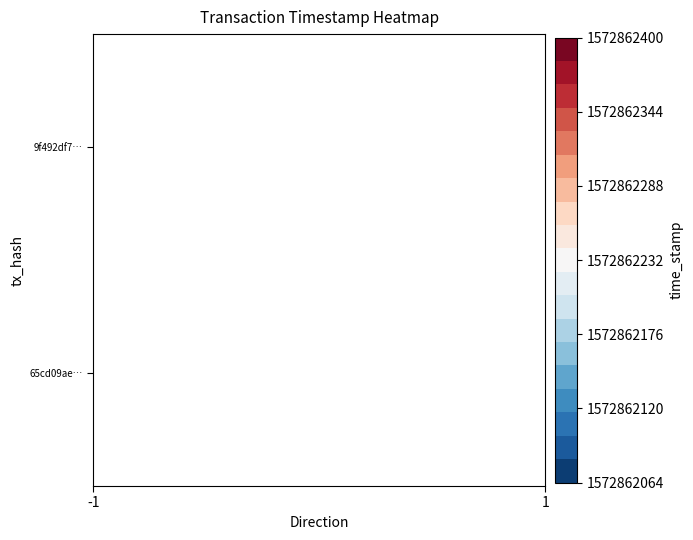

Is it true that 9f492df7856f11db1a40c8377454e8edd739d28 equals 1 at direction?

False